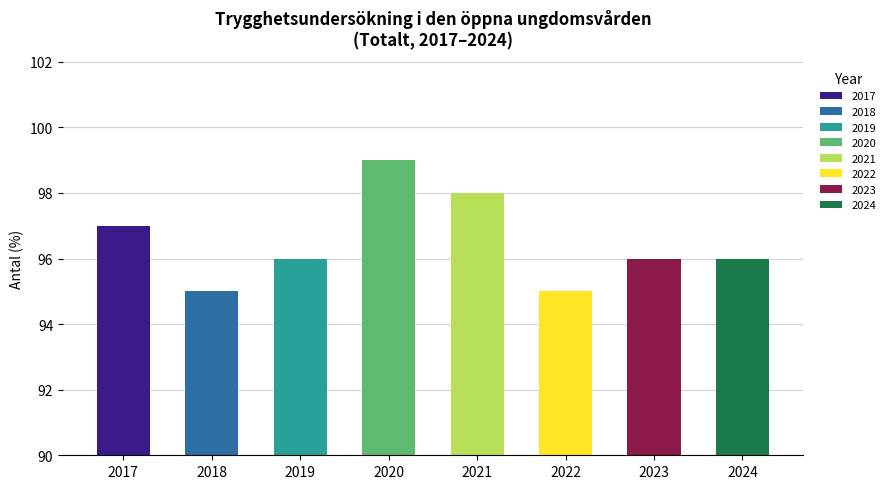

Count the values in the range 96 to 98.

5